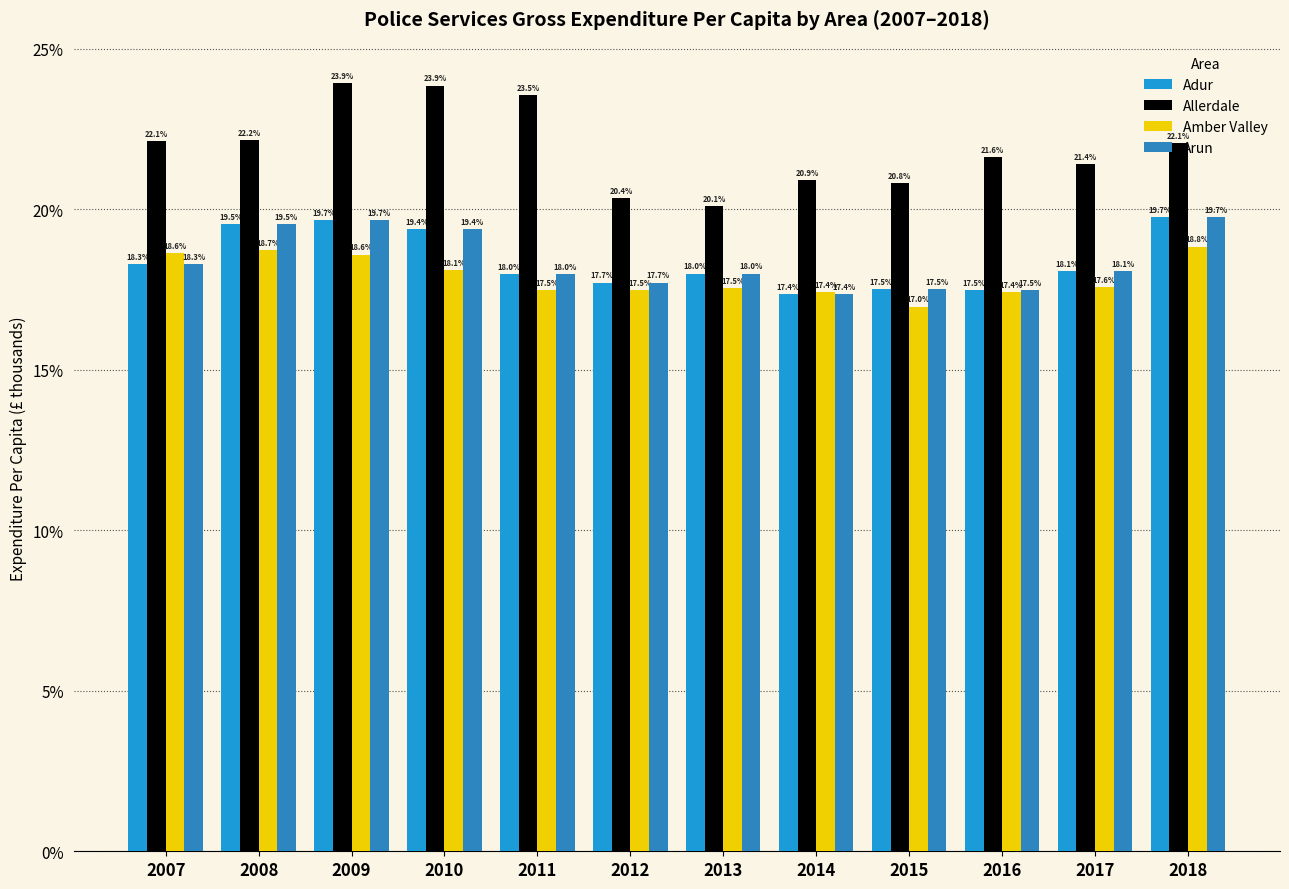

The value of Allerdale at 2012 is 0.2. True or false?

True